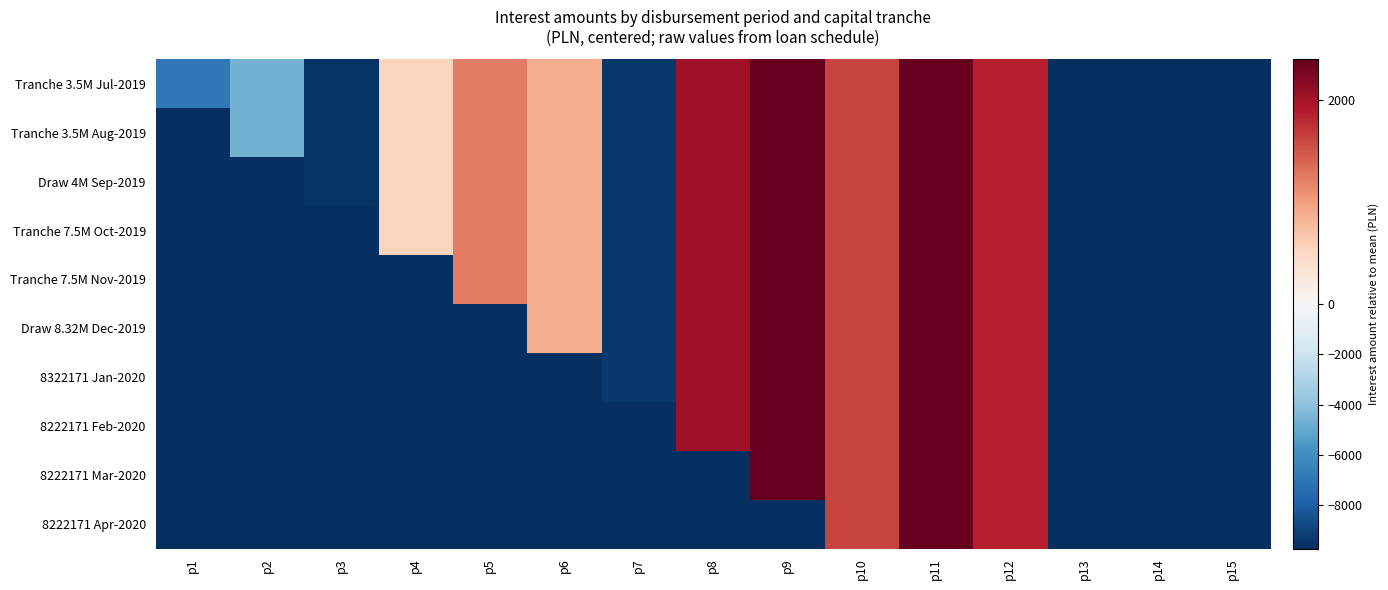

How many categories are shown in the chart?

15